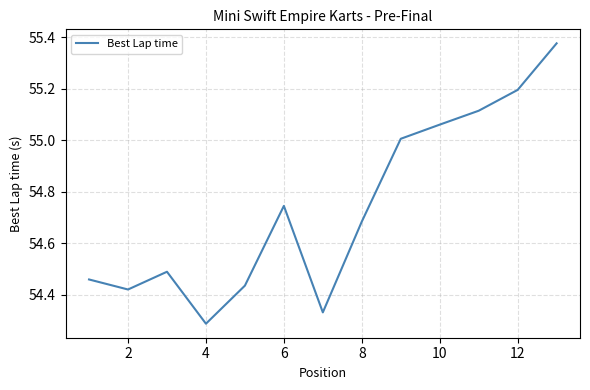

What is the difference between the maximum and minimum values?

1.1